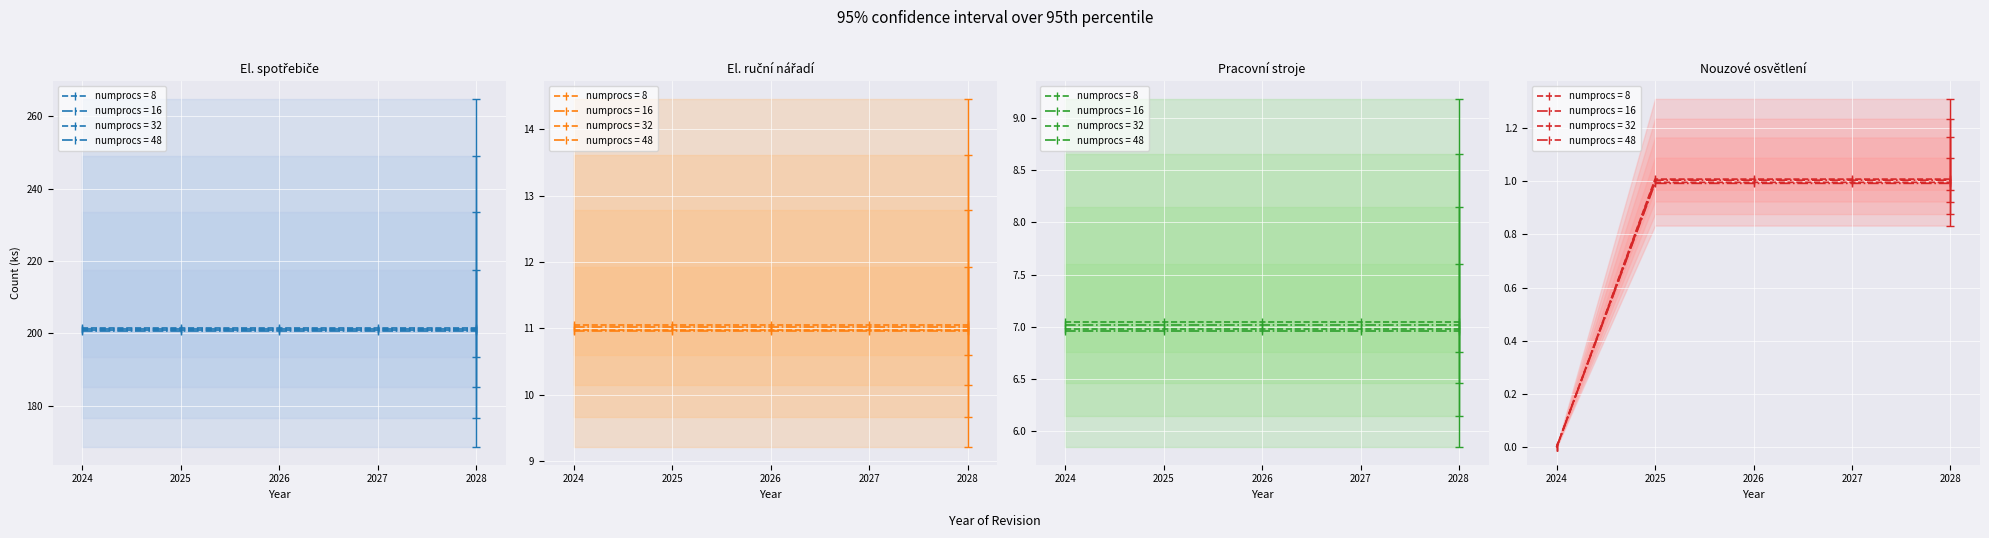

What is the value of the Pracovní stroje (7 ks) point at the 4th from the left?

7